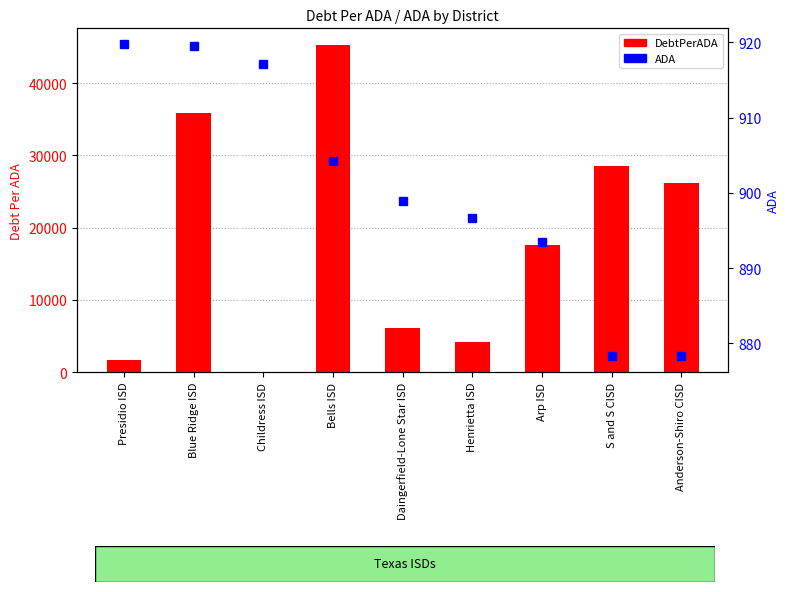

Which label corresponds to the largest value in the chart?

Bells ISD